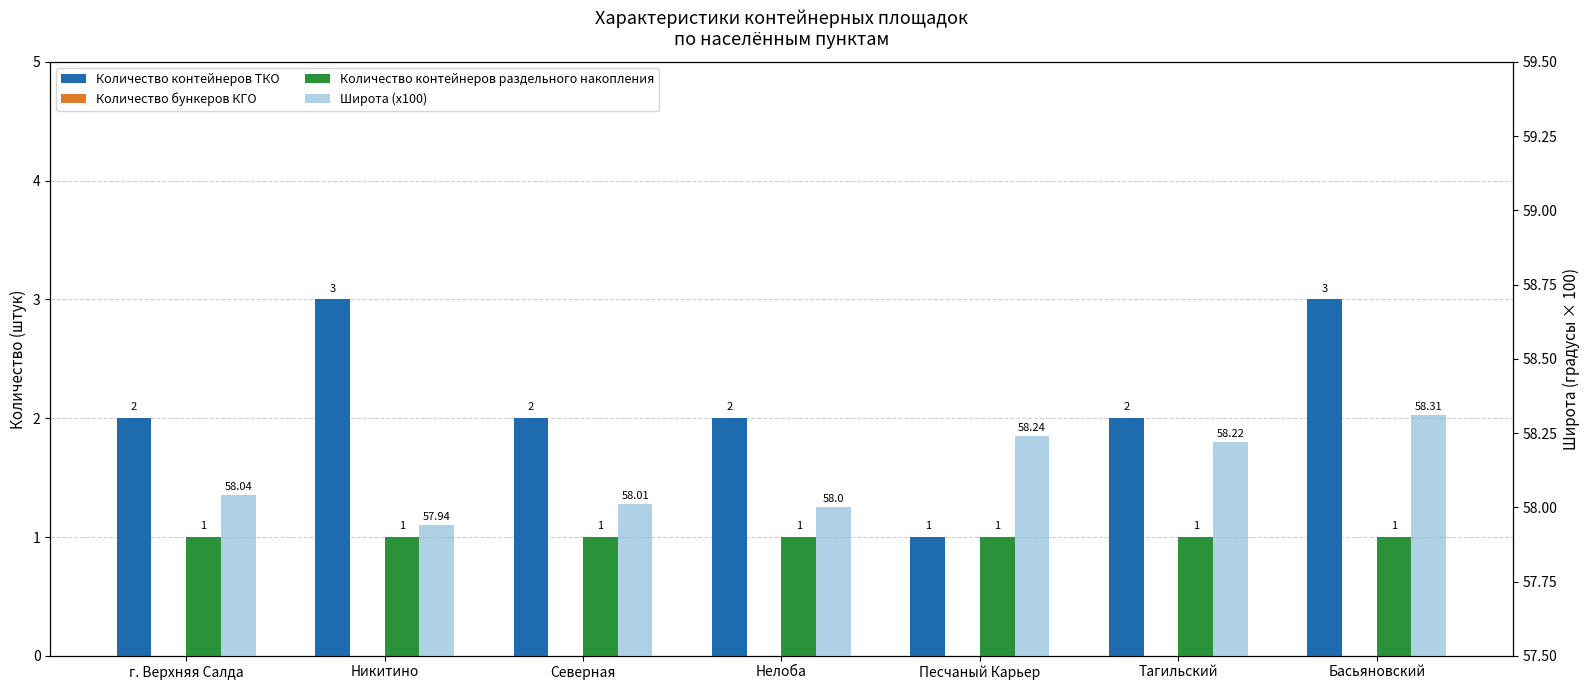

At which category is the sum across all series the highest?

Басьяновский